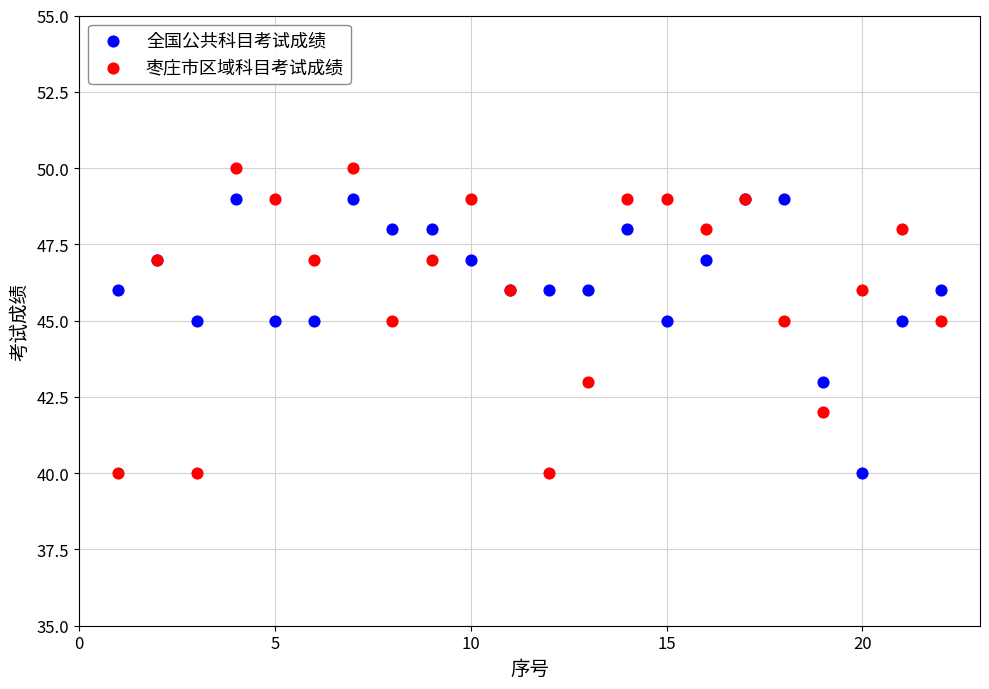

Which series reaches the maximum Y coordinate?

枣庄市区域科目考试成绩